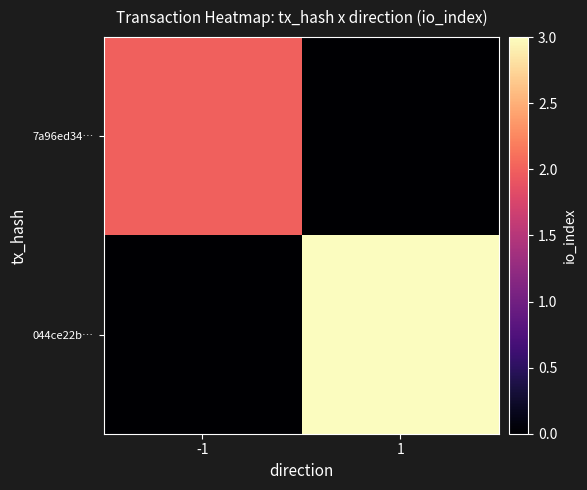

At which category does the chart reach its peak across all series?

1